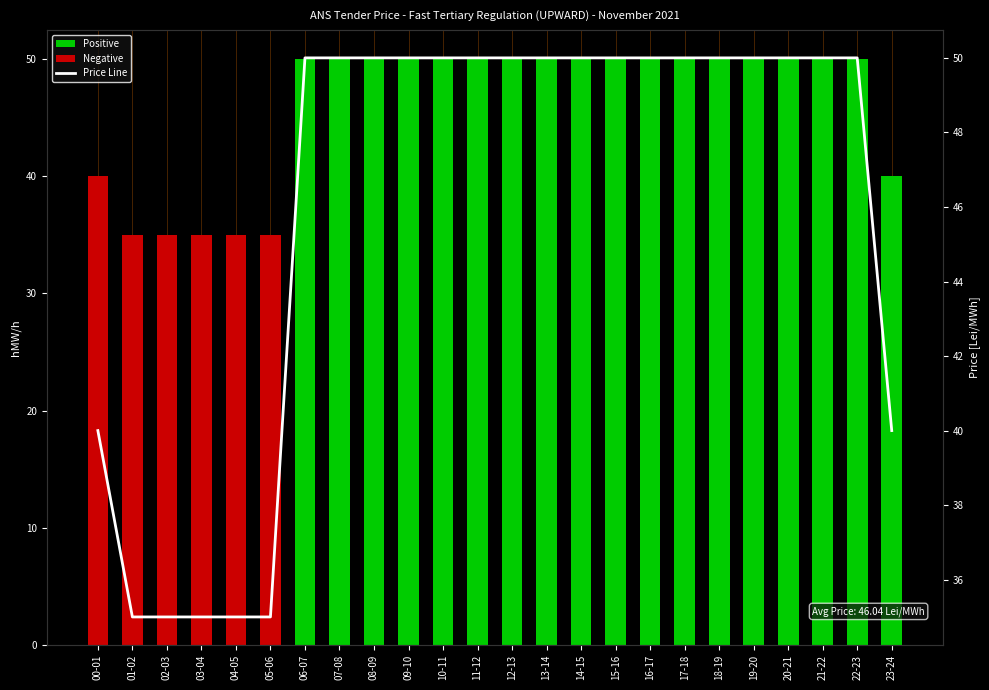

True or false: Price Line has a value of 35 at 03-04.

True